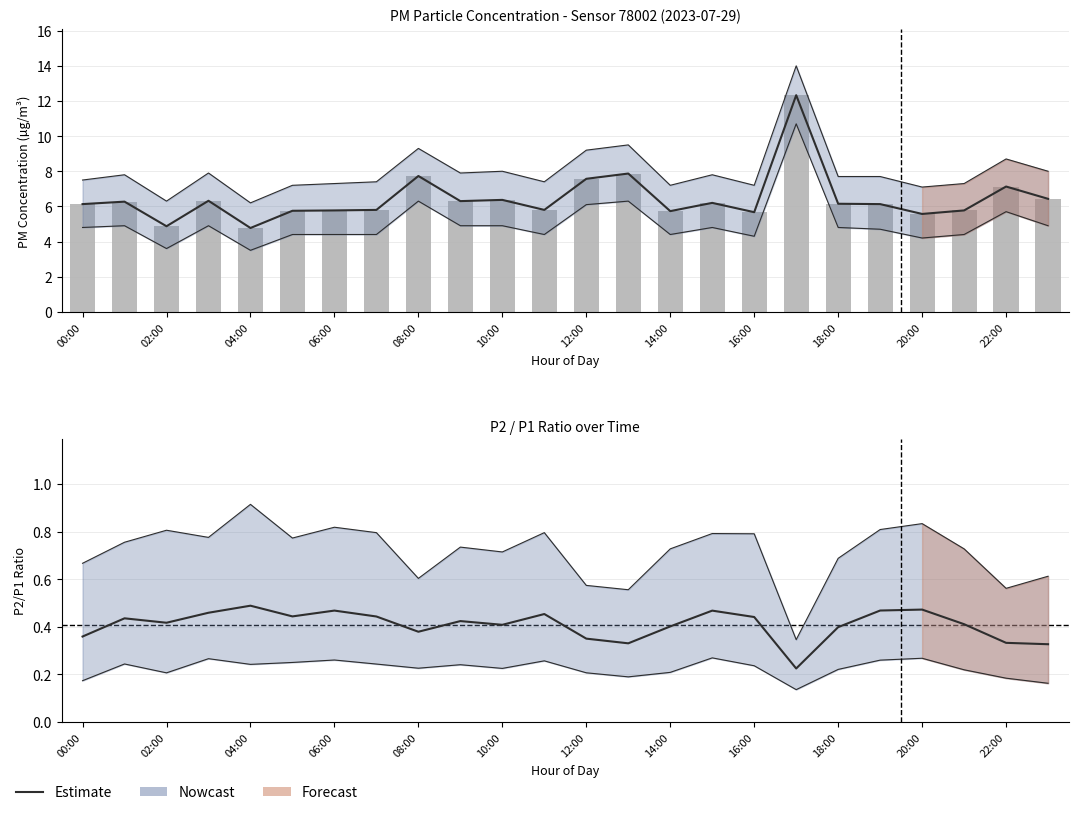

Rank the categories by value from highest to lowest.

17:00, 13:00, 08:00, 12:00, 22:00, 23:00, 10:00, 03:00, 09:00, 01:00, 15:00, 18:00, 00:00, 19:00, 07:00, 11:00, 06:00, 21:00, 05:00, 14:00, 16:00, 20:00, 02:00, 04:00